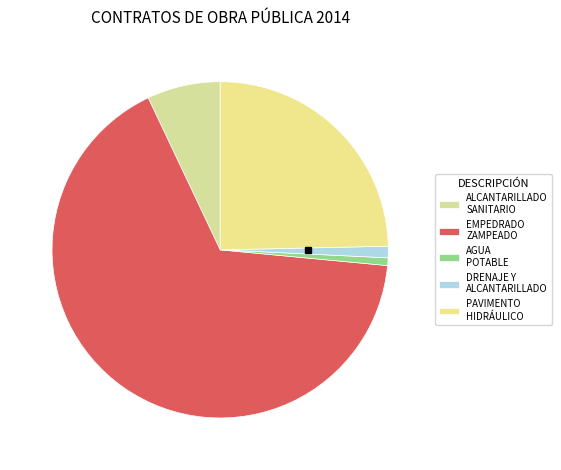

What is the total percentage of AGUA POTABLE and ALCANTARILLADO SANITARIO?

7.8%